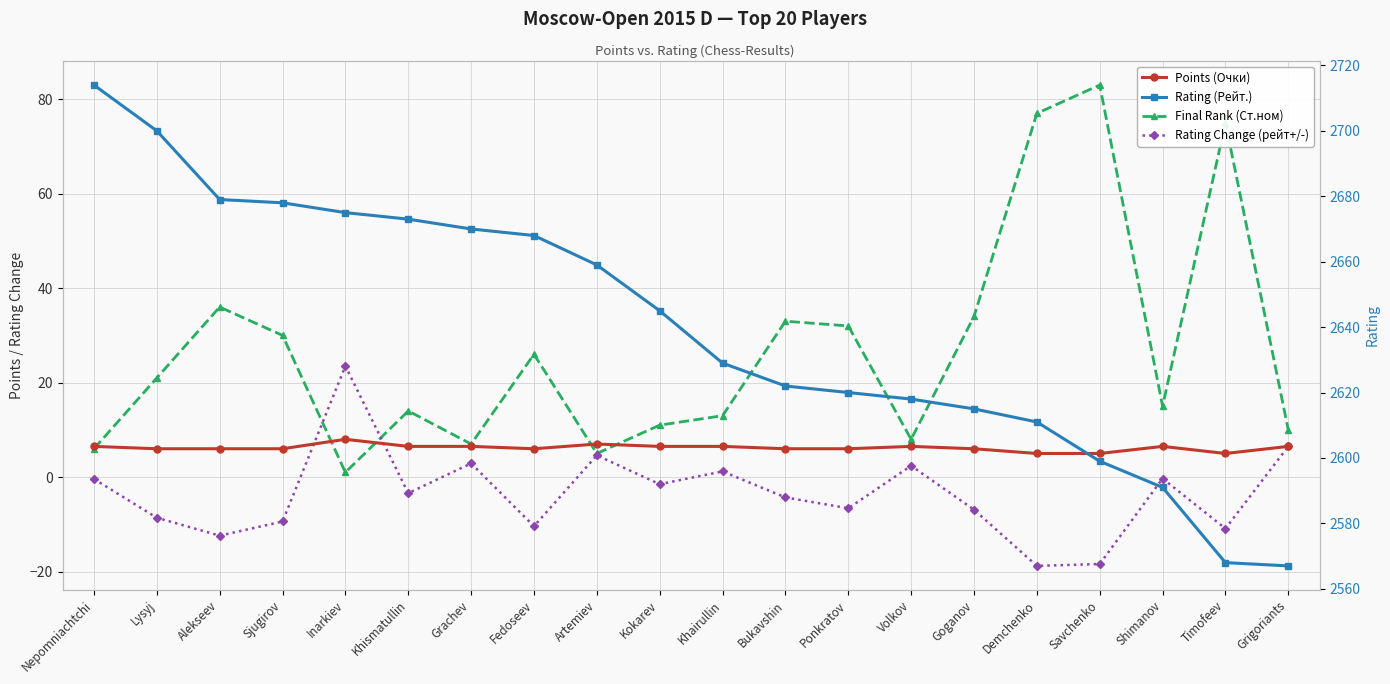

In Rating Change (рейт+/-), how many points are higher than both neighbors (excluding endpoints)?

6